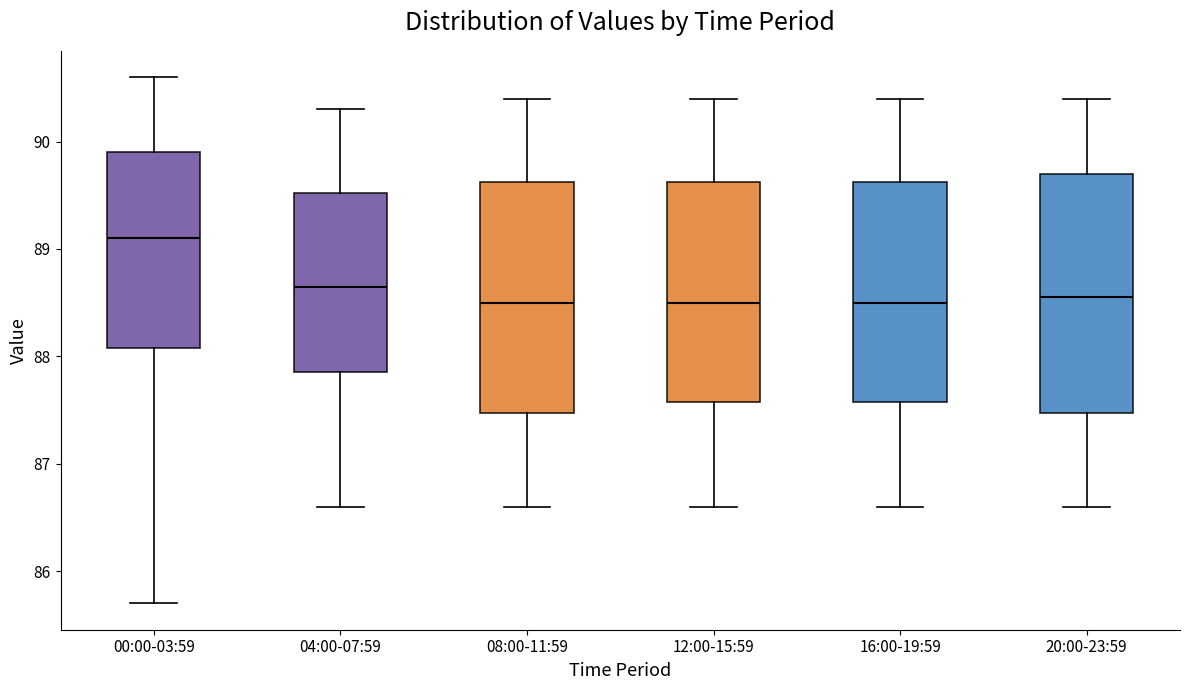

Reading left to right, transcribe this box plot: for each box, give where its median line is, the range the box spans, and where its two whiskers end, as read against the y-axis. The values are not printed on the chart, so give them approximately, as read against the axis.

00:00-03:59: median 89.1, box 88.1 to 89.9, whiskers 85.7 to 90.6
04:00-07:59: median 88.7, box 87.9 to 89.5, whiskers 86.6 to 90.3
08:00-11:59: median 88.5, box 87.5 to 89.6, whiskers 86.6 to 90.4
12:00-15:59: median 88.5, box 87.6 to 89.6, whiskers 86.6 to 90.4
16:00-19:59: median 88.5, box 87.6 to 89.6, whiskers 86.6 to 90.4
20:00-23:59: median 88.6, box 87.5 to 89.7, whiskers 86.6 to 90.4